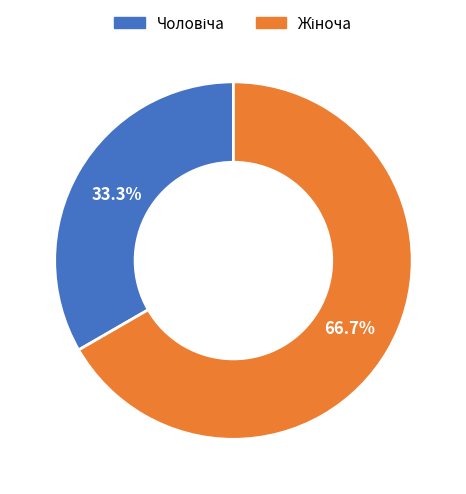

True or false: Жіноча accounts for 56% of the total.

False